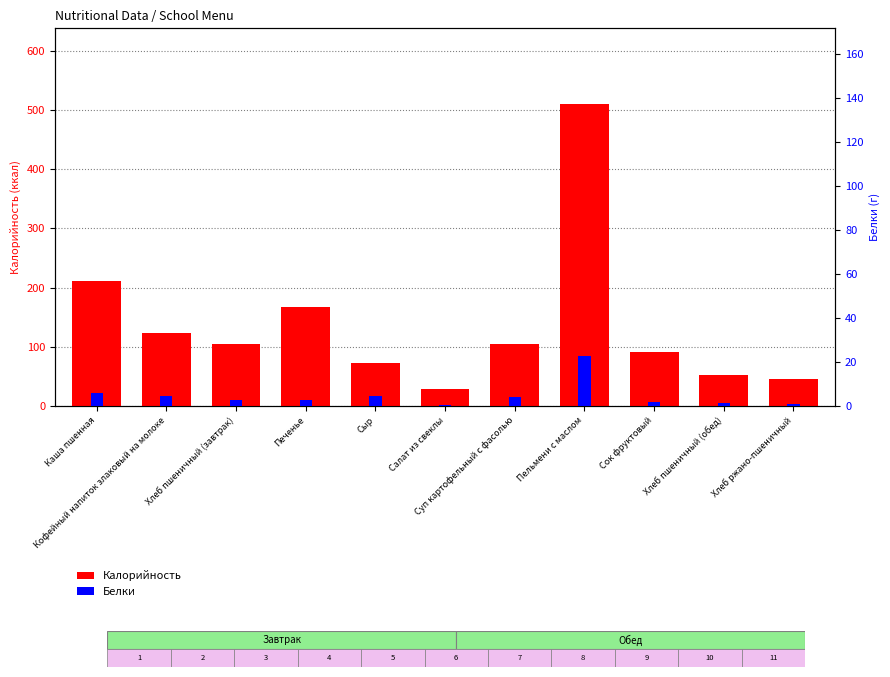

Reading right to left, list all the values displayed in this chart.

Калорийность: Хлеб ржано-пшеничный=46.4	Хлеб пшеничный (обед)=52.4	Сок фруктовый=92.0	Пельмени с маслом=510.2	Суп картофельный с фасолью=105.6	Салат из свеклы=28.1	Сыр=72.8	Печенье=166.8	Хлеб пшеничный (завтрак)=104.8	Кофейный напиток злаковый на молоке=122.9	Каша пшенная=211.4
Белки: Хлеб ржано-пшеничный=1.1	Хлеб пшеничный (обед)=1.5	Сок фруктовый=2.0	Пельмени с маслом=22.9	Суп картофельный с фасолью=4.0	Салат из свеклы=0.3	Сыр=4.6	Печенье=3.0	Хлеб пшеничный (завтрак)=3.0	Кофейный напиток злаковый на молоке=4.4	Каша пшенная=5.9